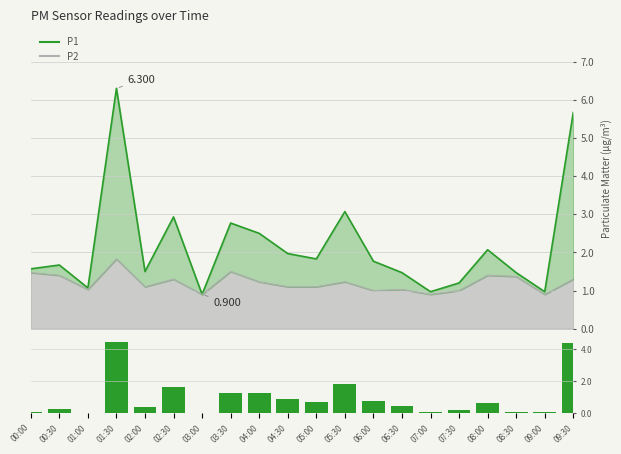

True or false: the data shows 0.5 at 05:00.

False